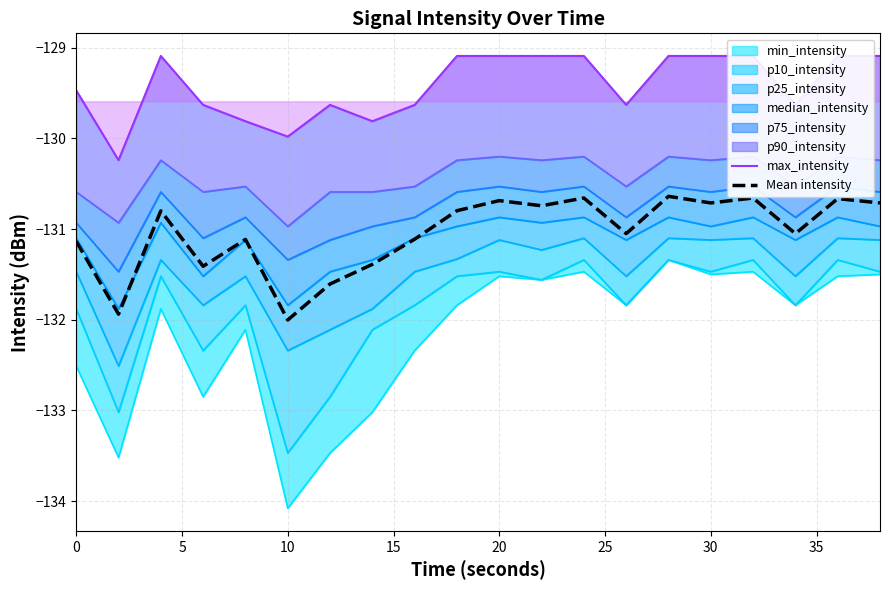

The Mean intensity series shows -132.0 at 10. True or false?

True